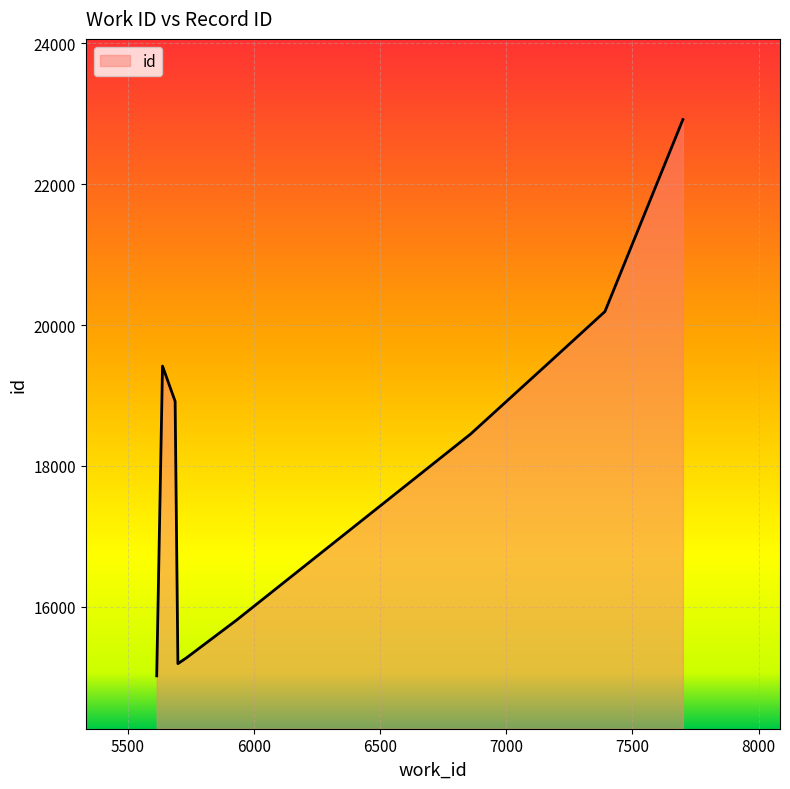

What is the difference between the maximum and minimum values?

7900